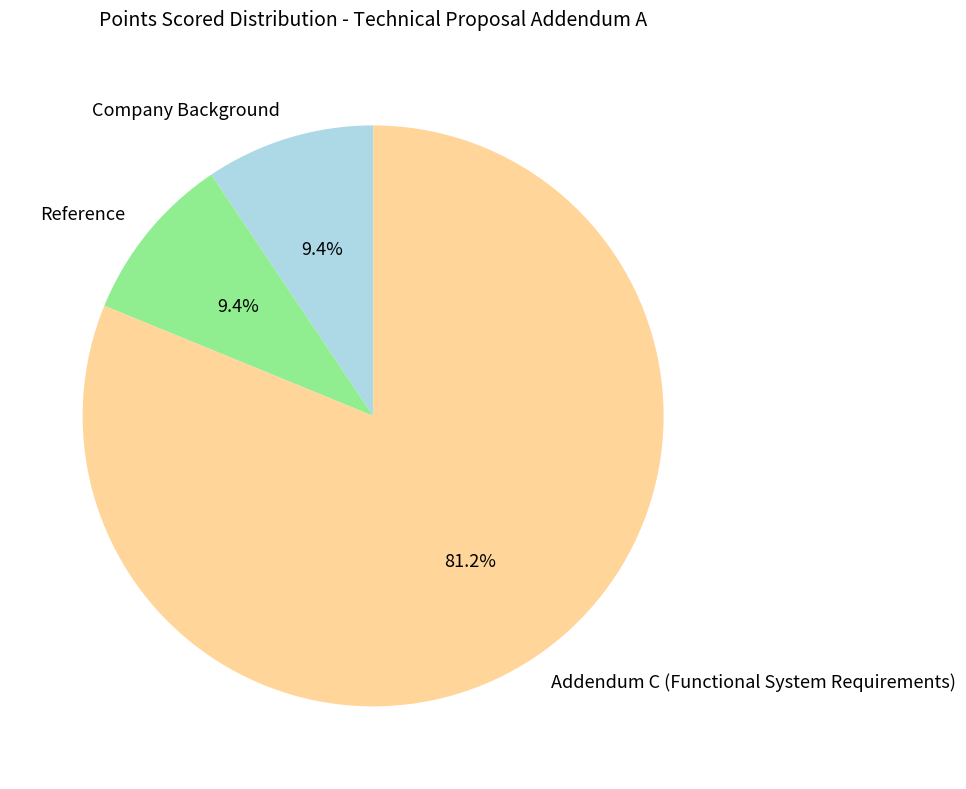

How much of the chart is everything except Reference?

90.6%